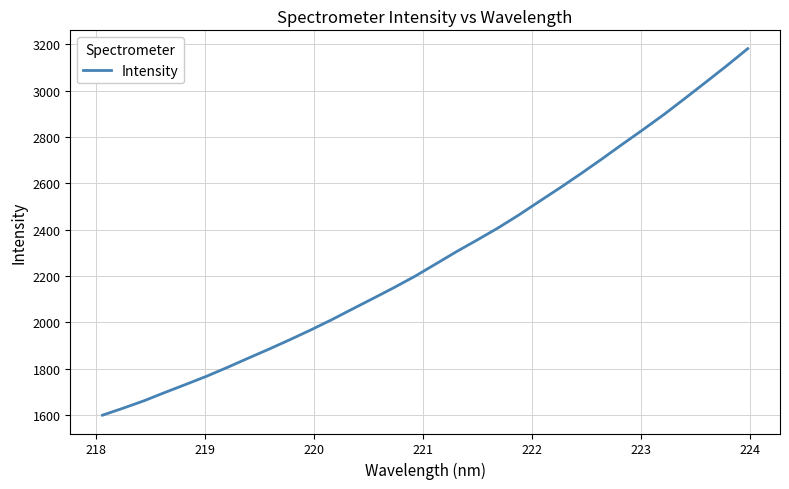

What is the minimum value shown in the chart?

1598.7